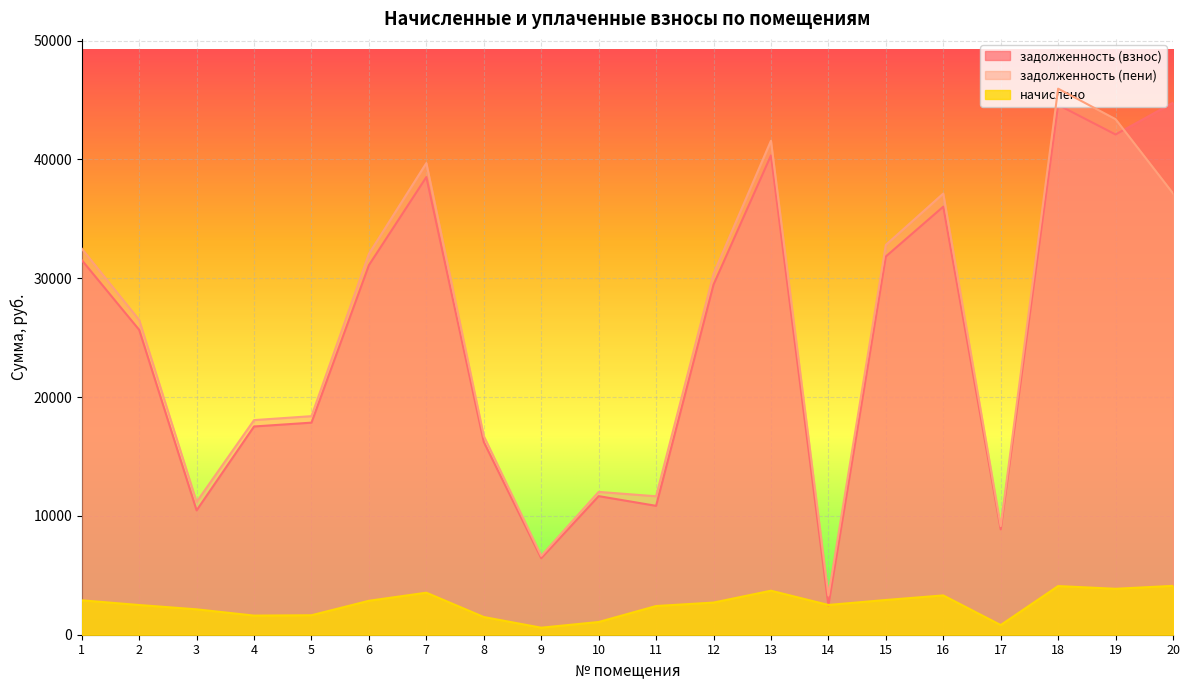

True or false: задолженность (взнос) has more than 1 interior local peaks.

True